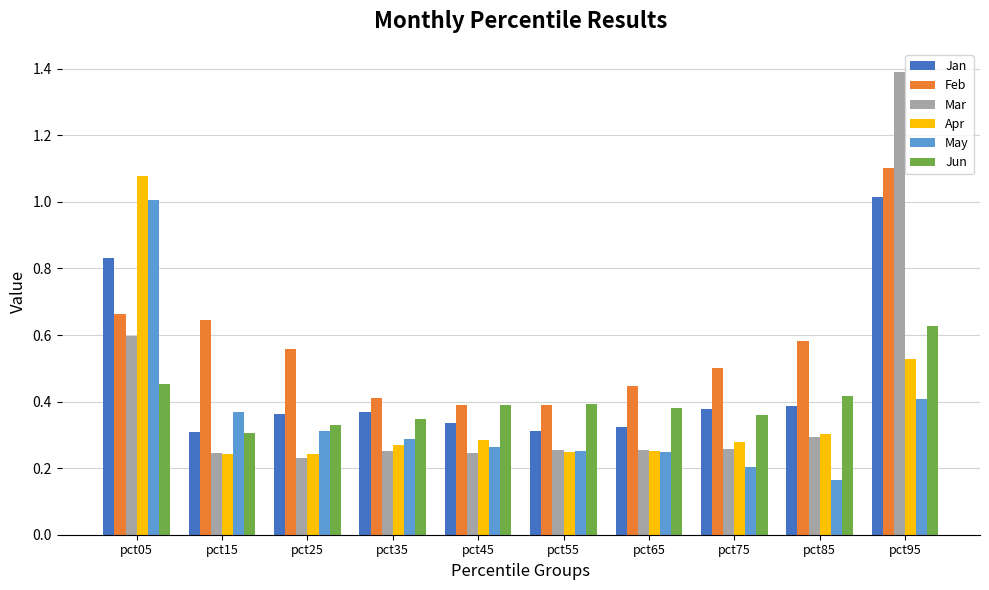

Does the chart contain any negative values?

No